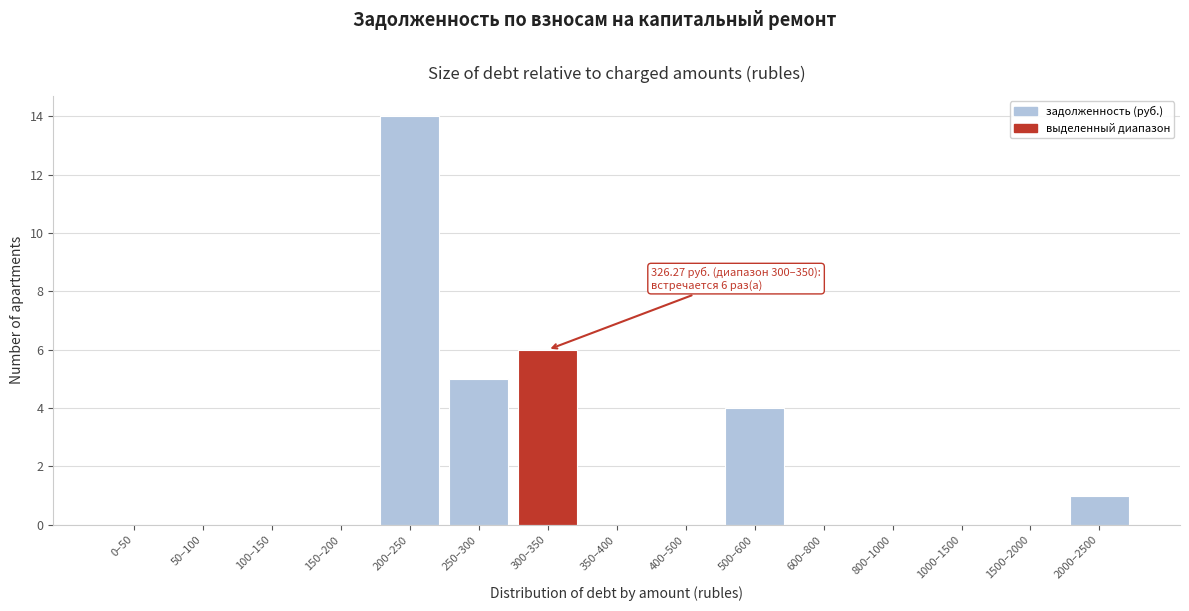

Reading left to right, transcribe all the data shown in this chart.

0–50=0	50–100=0	100–150=0	150–200=0	200–250=14	250–300=5	300–350=6	350–400=0	400–500=0	500–600=4	600–800=0	800–1000=0	1000–1500=0	1500–2000=0	2000–2500=1